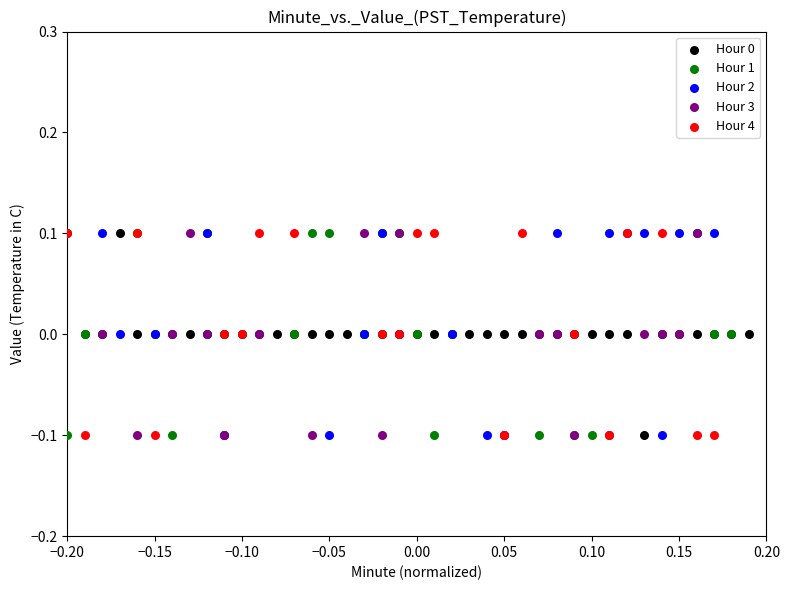

What are all the series names shown in the legend?

Hour 0, Hour 1, Hour 2, Hour 3, Hour 4